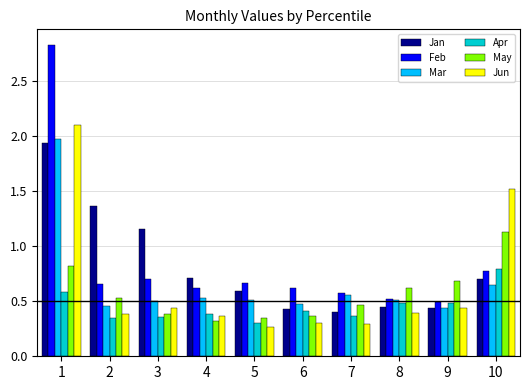

What is the difference between the second highest and second lowest values in the Feb series?

0.2